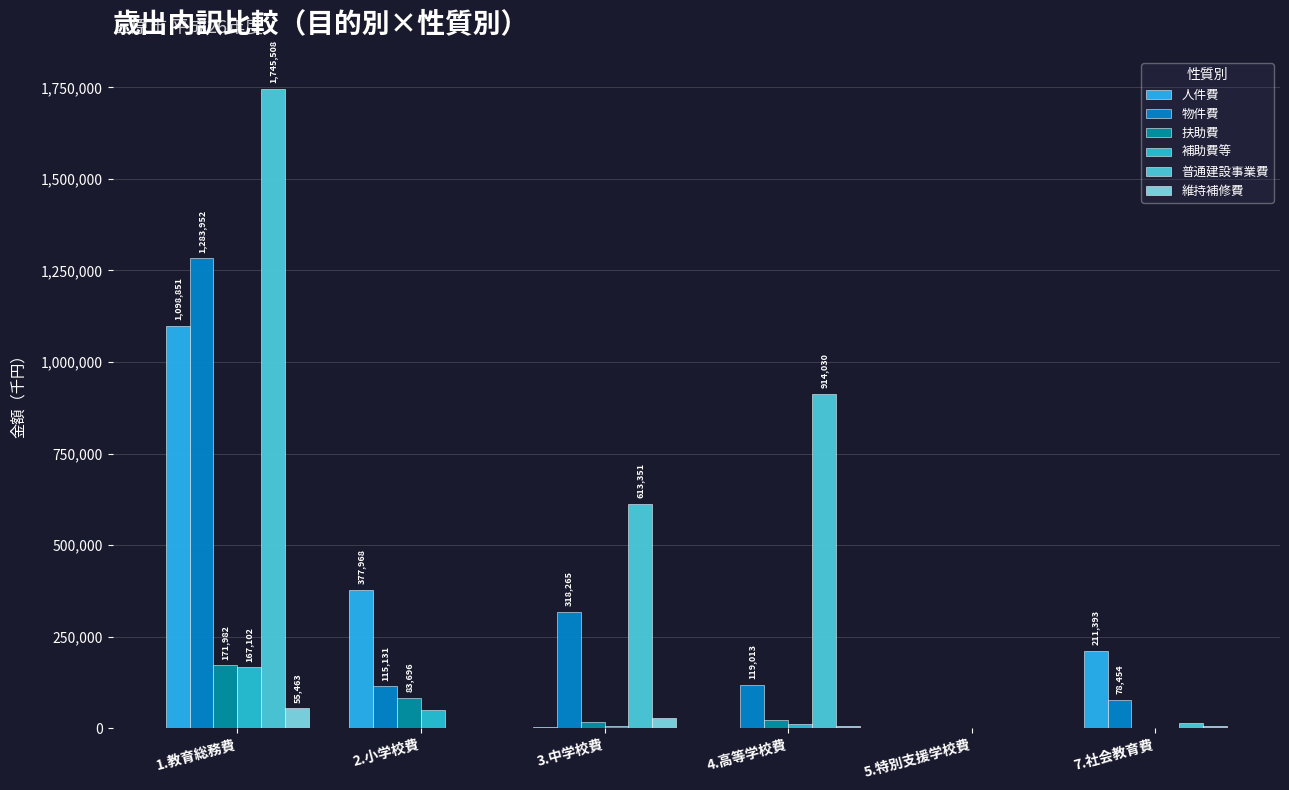

What are all the series names shown in the legend?

人件費, 物件費, 扶助費, 補助費等, 普通建設事業費, 維持補修費